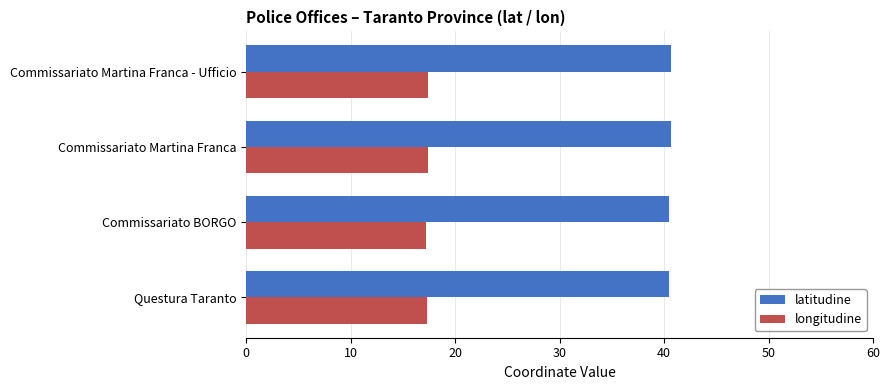

What is the difference between the highest and lowest values at Commissariato Martina Franca?

23.4